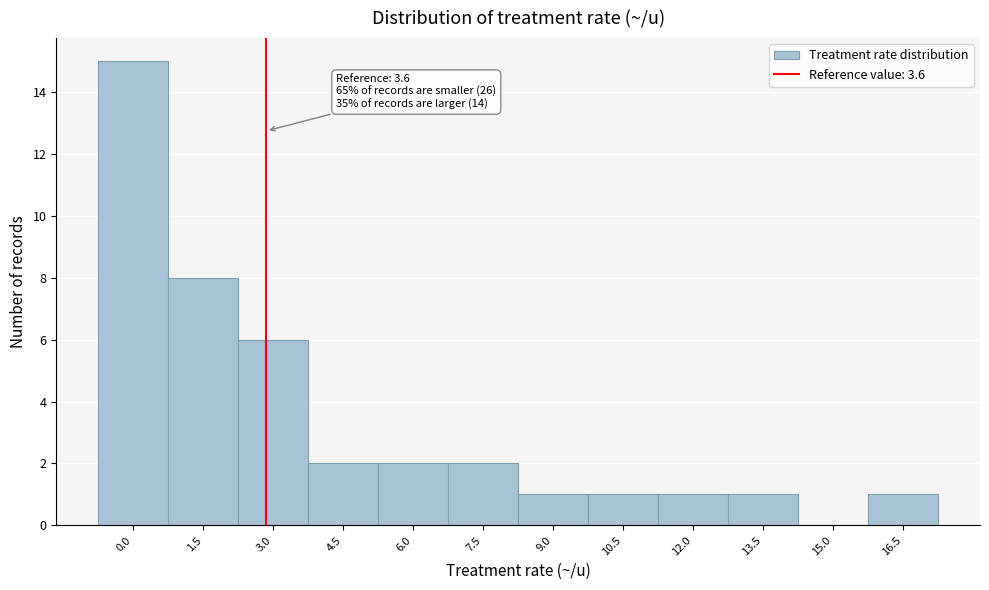

Reading right to left, what are all the values shown in this chart?

16.5=1	15.0=0	13.5=1	12.0=1	10.5=1	9.0=1	7.5=2	6.0=2	4.5=2	3.0=6	1.5=8	0.0=15